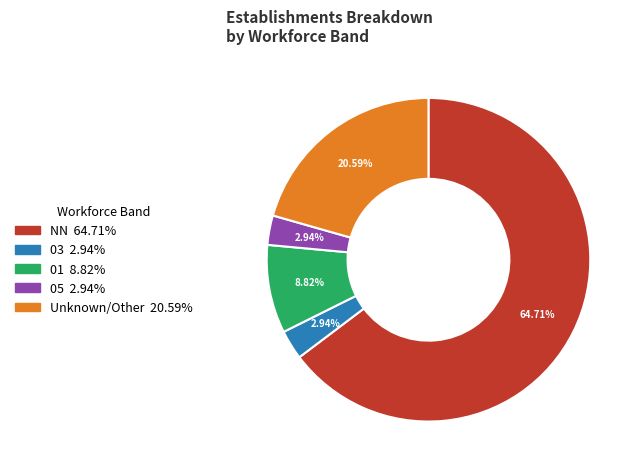

Does any single category account for the majority?

Yes